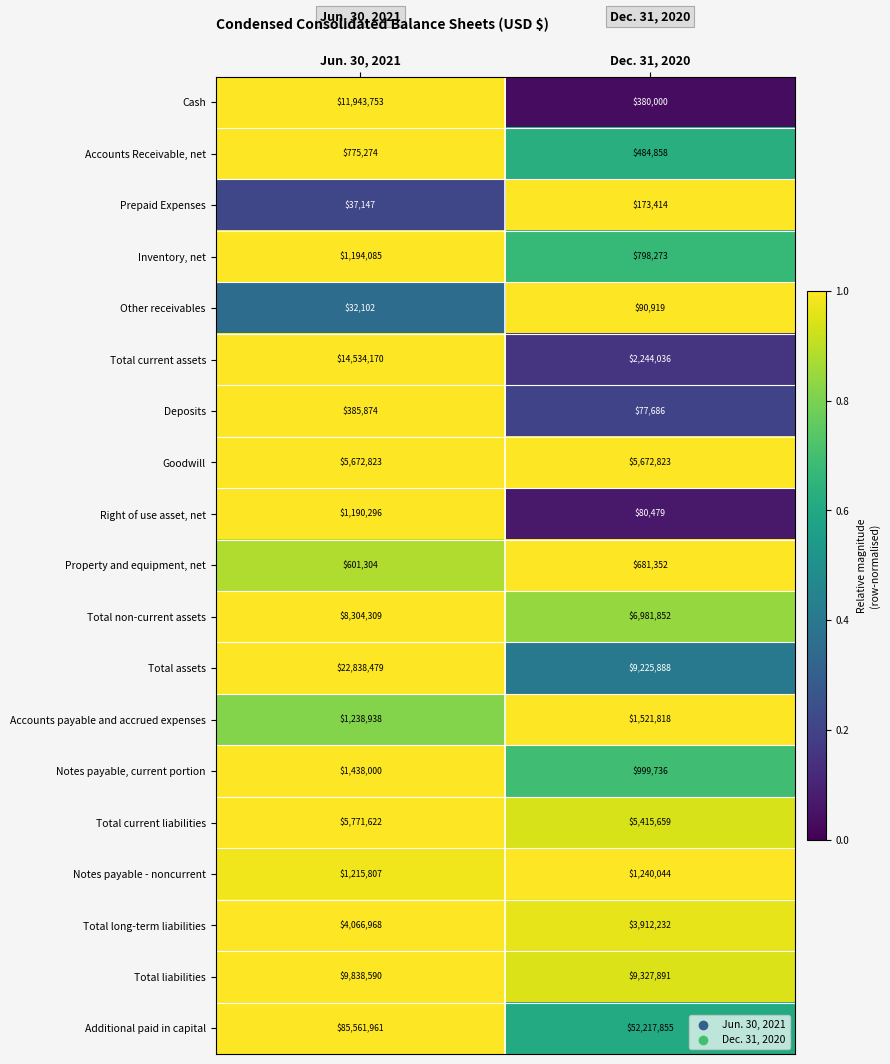

The Property and equipment, net series shows 601304 at Jun. 30, 2021. True or false?

True